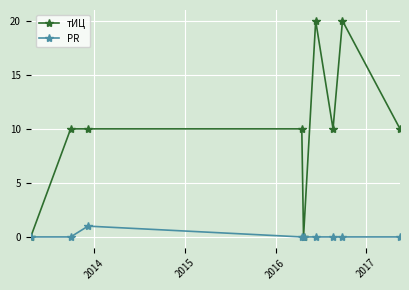

Rank the series by their average value, from lowest to highest.

PR, тИЦ